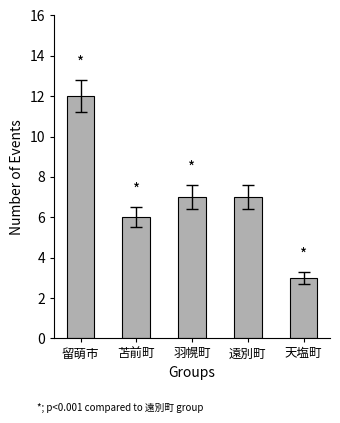

What is the value of the 1st bar from the left?

12